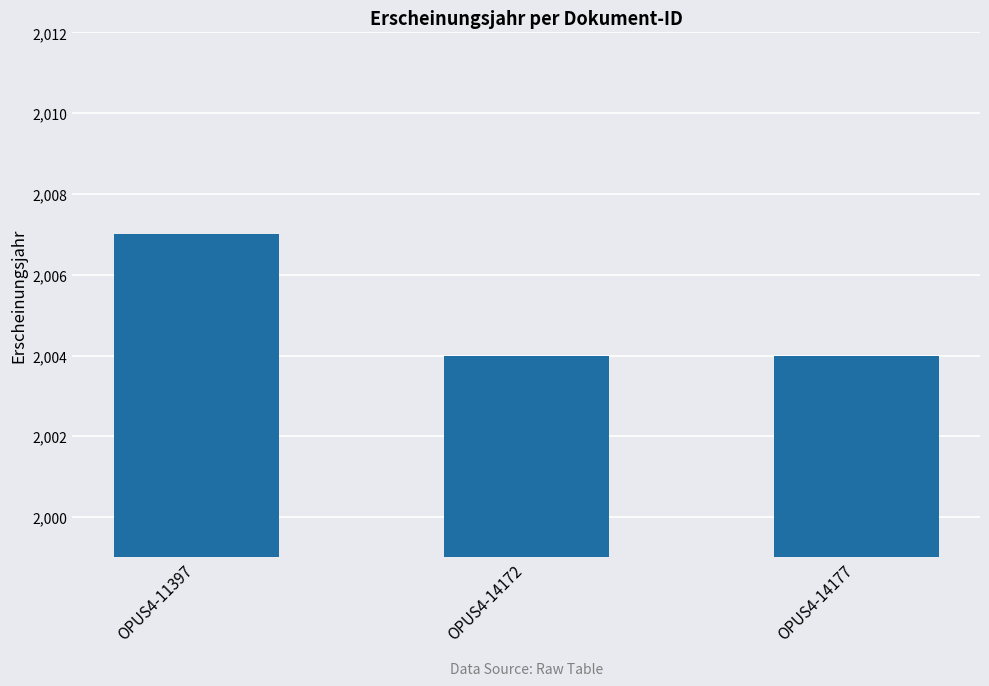

Which category has the highest value across all series?

OPUS4-11397